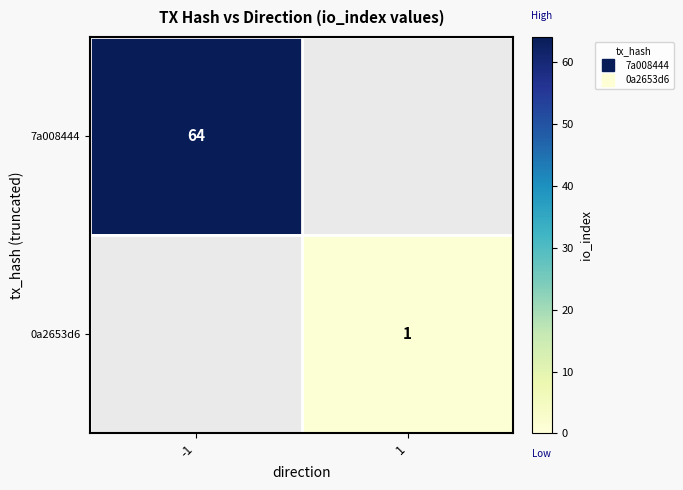

How many series are shown in this chart?

2